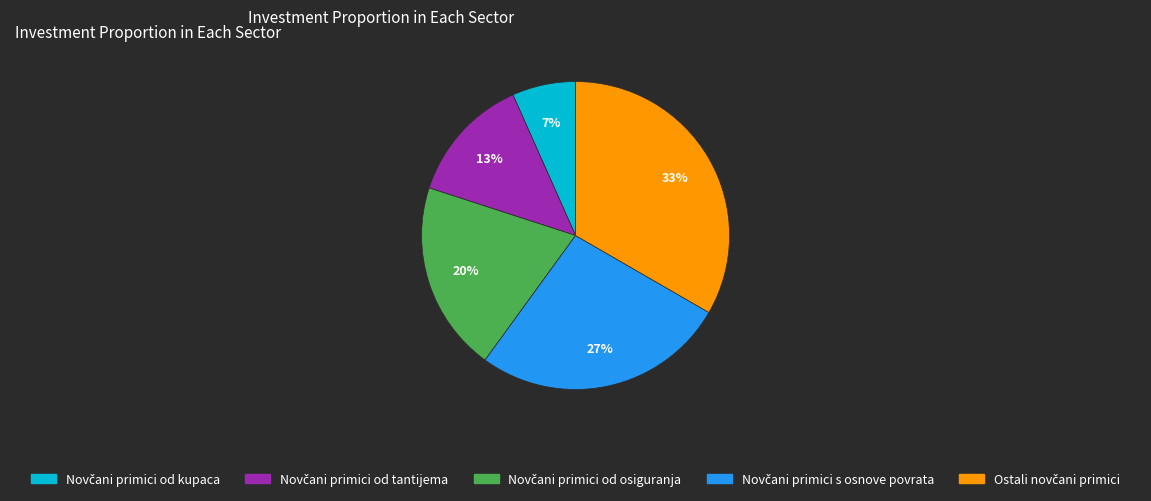

To the nearest percent, what is the average slice percentage?

20%